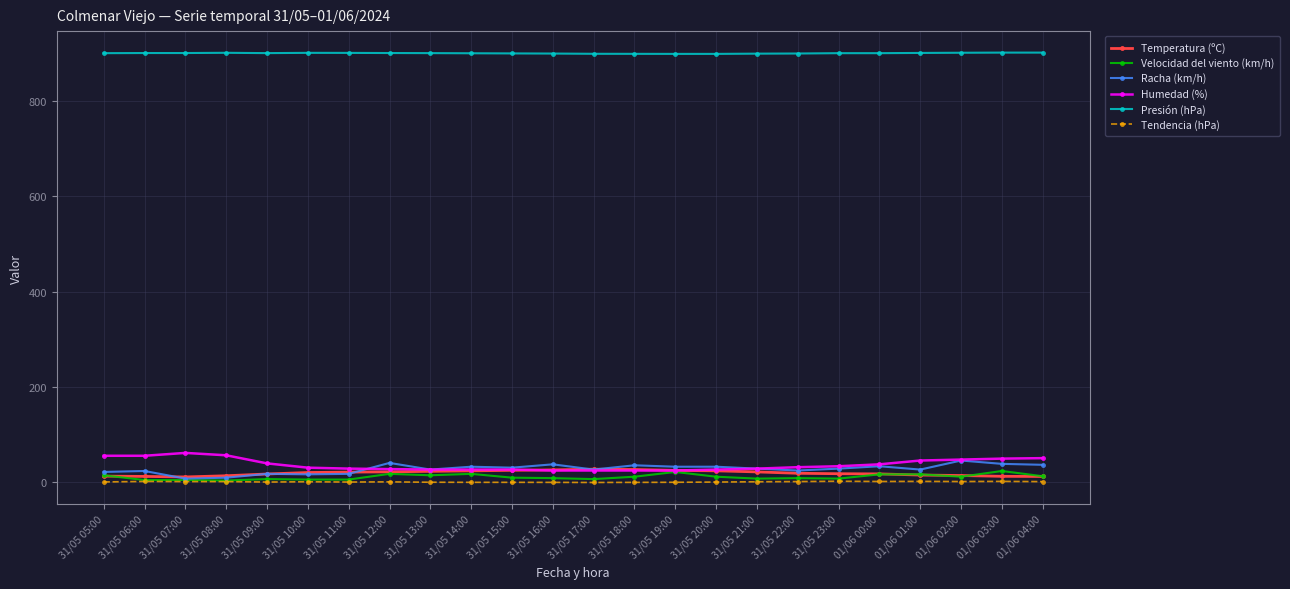

Count the number of categories in the chart.

24